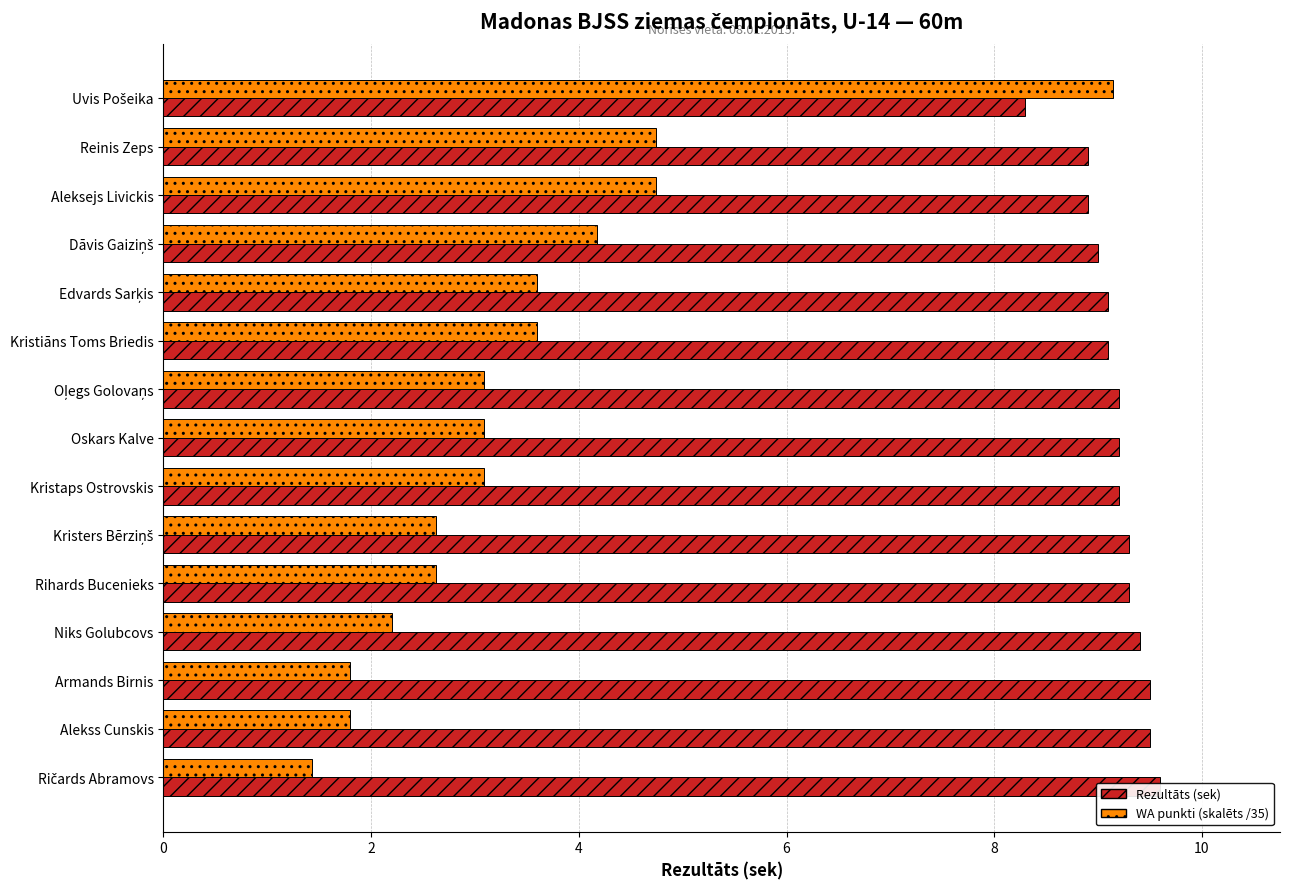

Which series changed the most between Reinis Zeps and Ričards Abramovs?

WA punkti (skalēts)